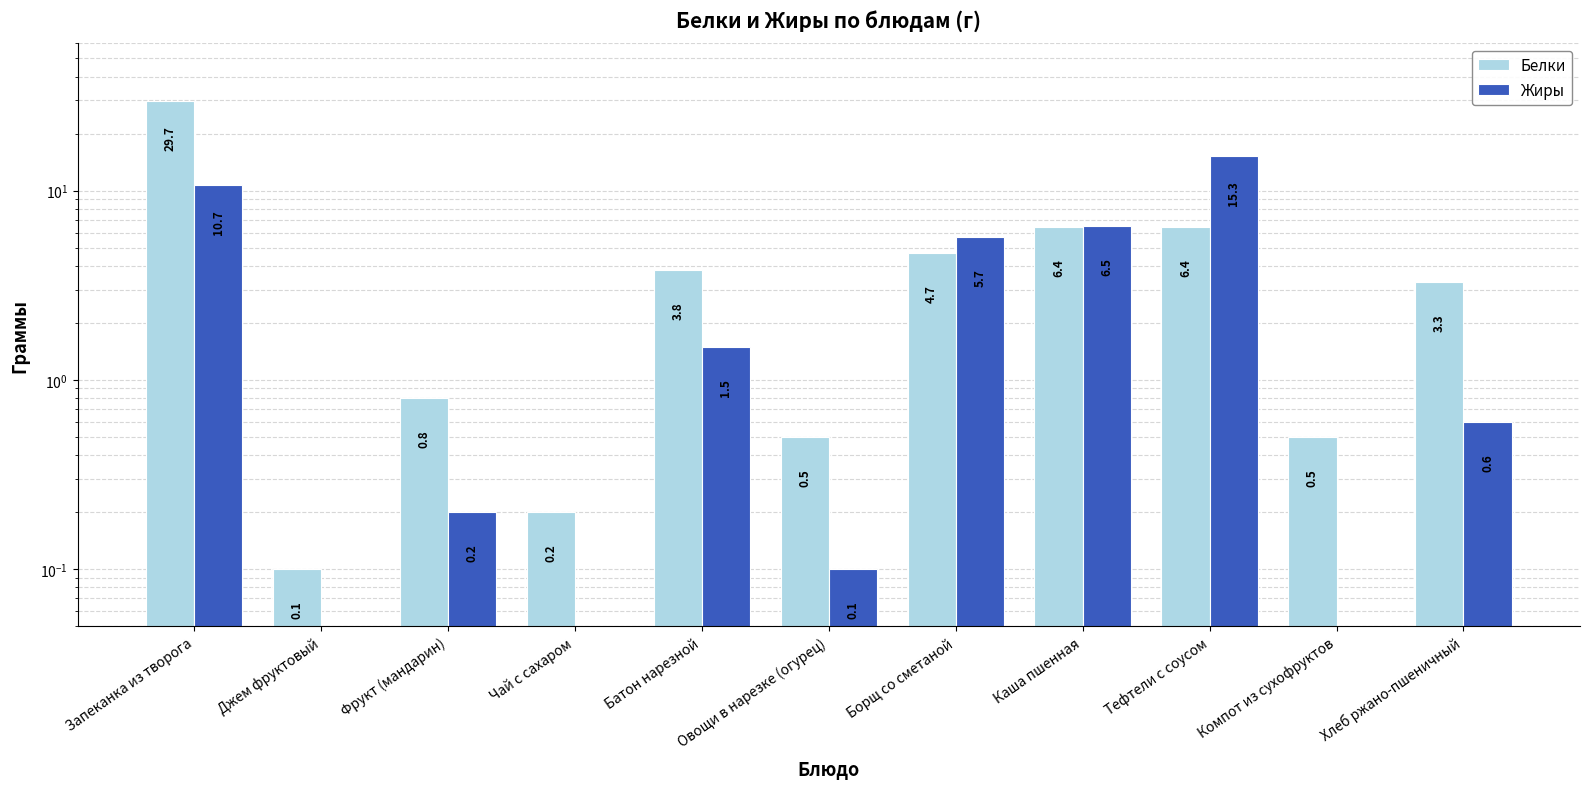

True or false: Жиры has a value of 15.3 at Тефтели с соусом.

True